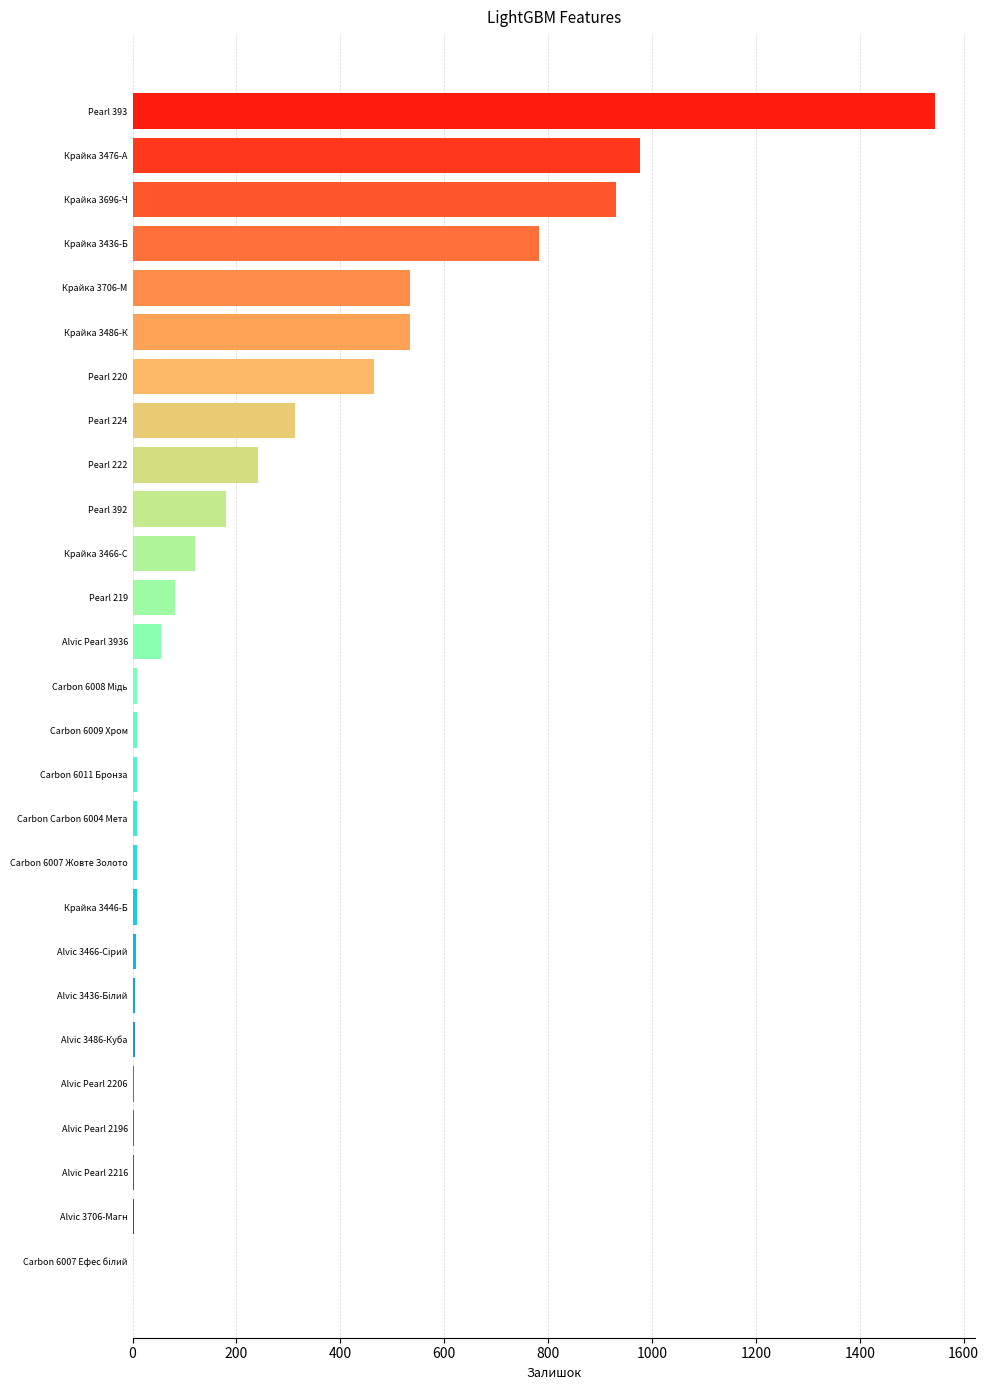

Read the value at Pearl 219.

81